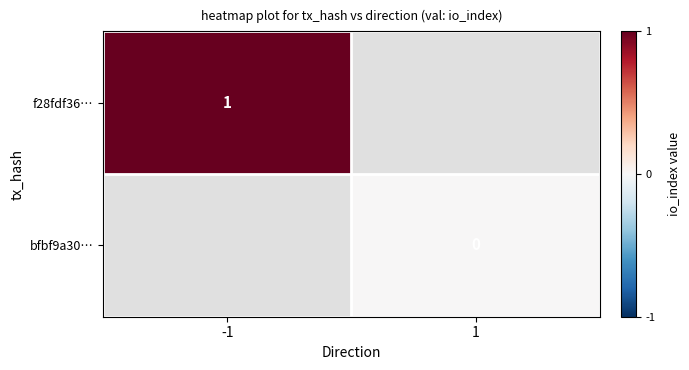

Is it true that f28fdf36… equals 1 at -1?

True